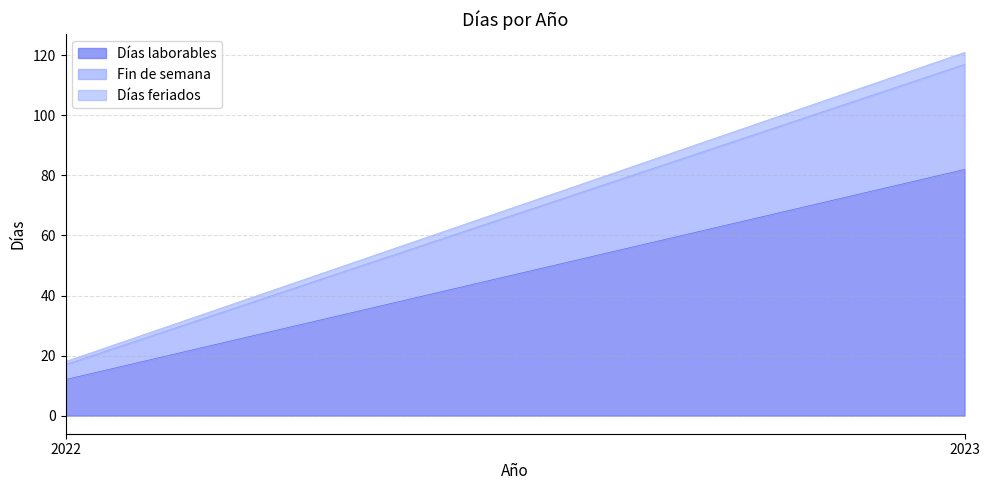

How many data points does each series have?

2